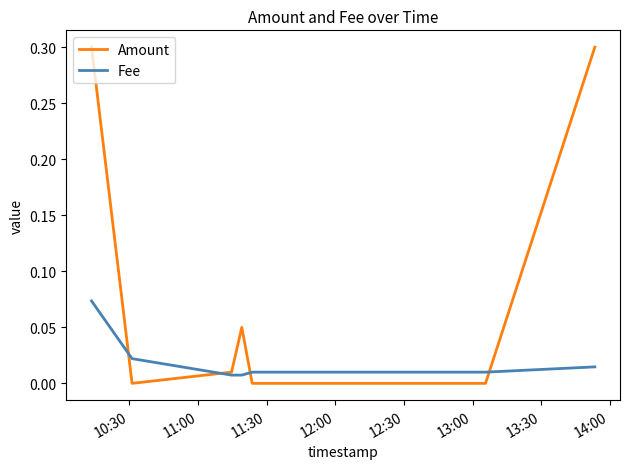

Rank the series by their maximum value, from lowest to highest.

Fee, Amount